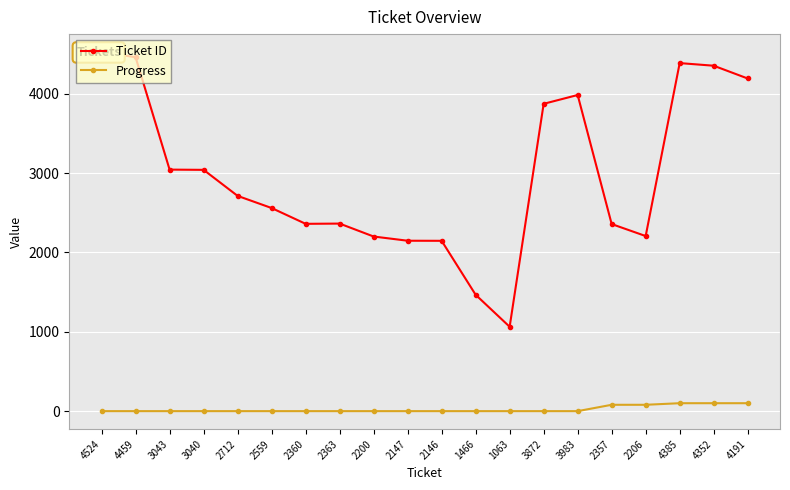

What is the difference between the second highest and second lowest values in the Ticket ID series?

2993